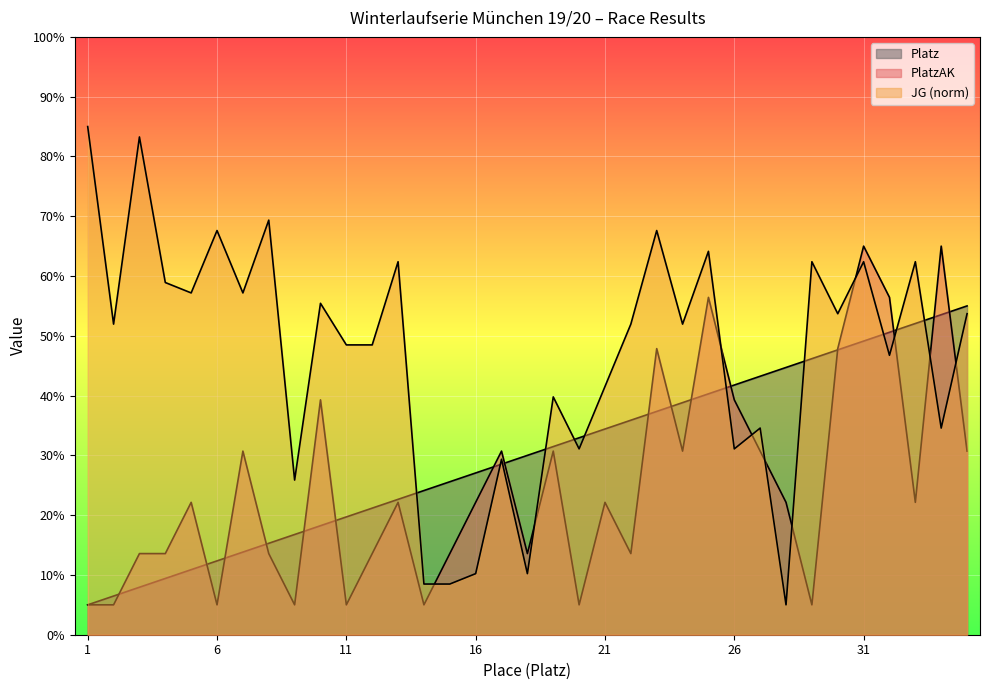

How many lines are shown in the chart?

3